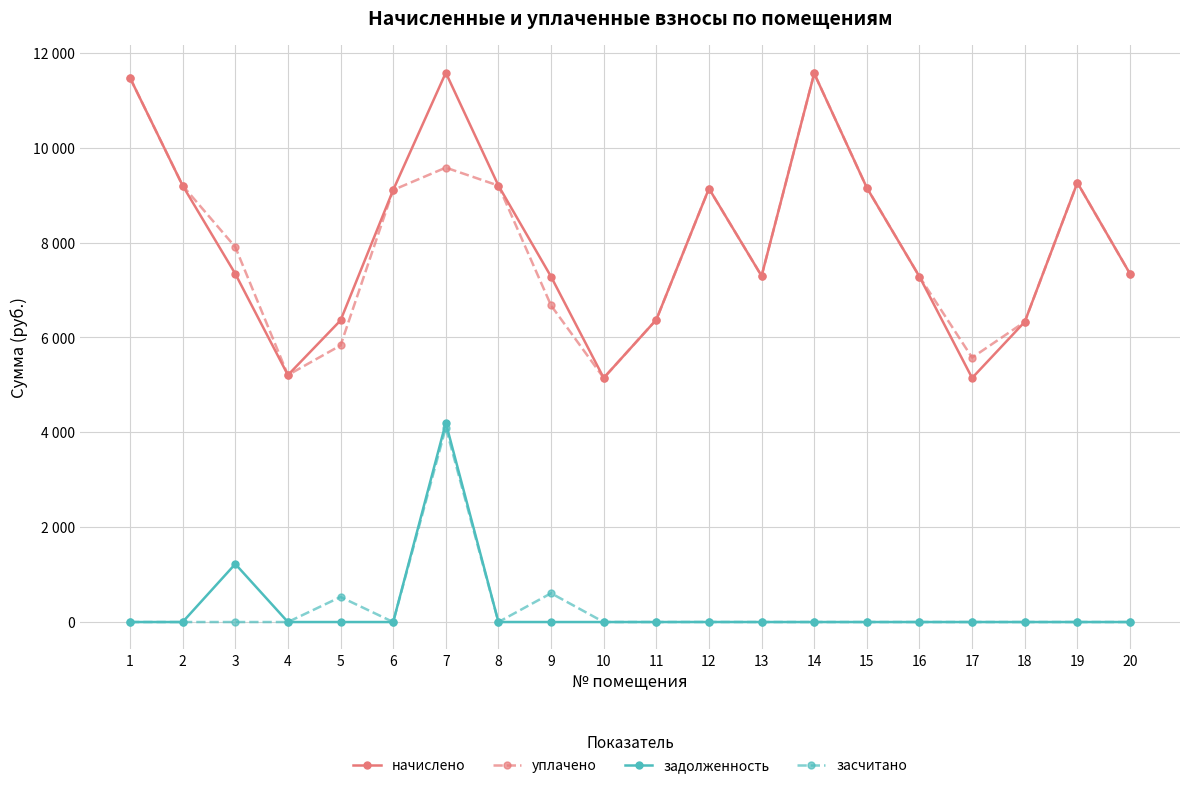

Is this an area chart (filled region under the line)?

No